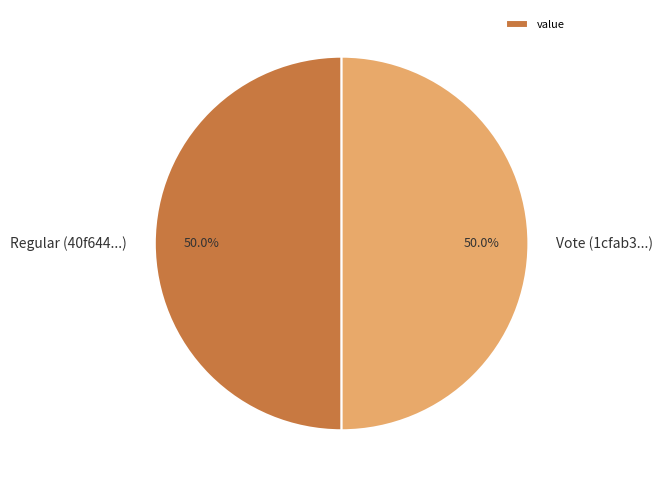

To the nearest percent, what is the difference between the largest and smallest slice percentages?

0%